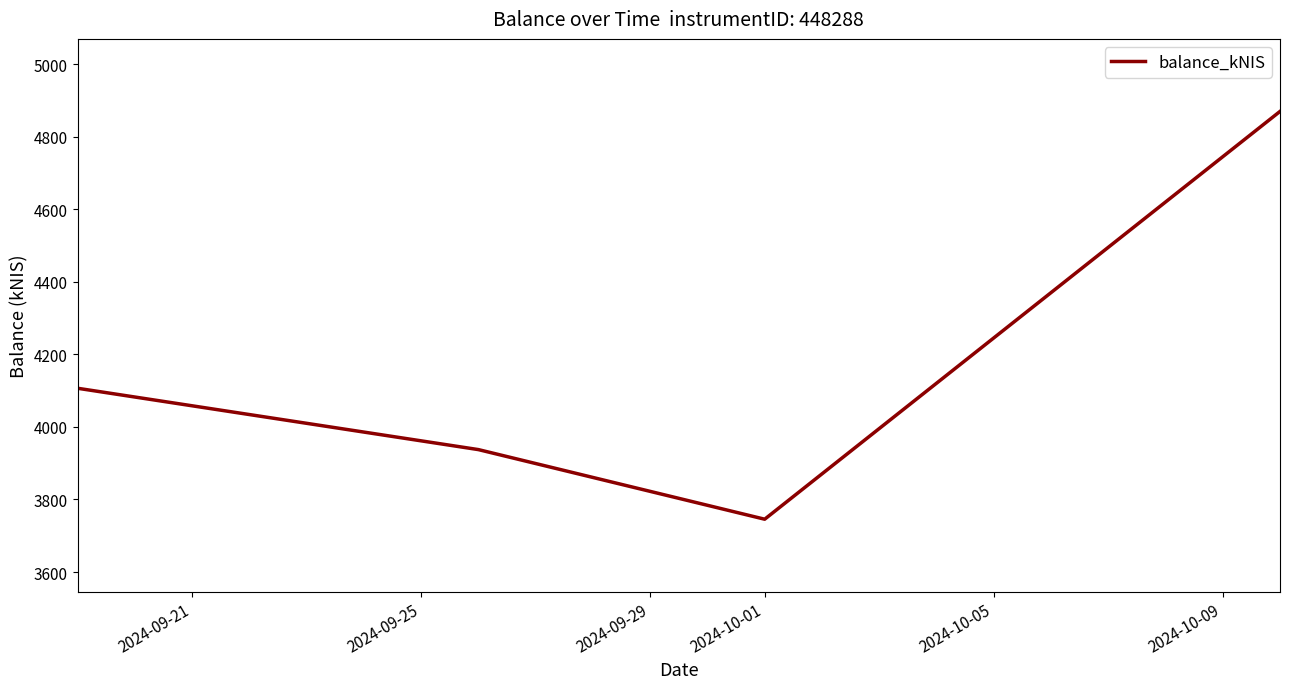

What is the sum of all values?

16659.5